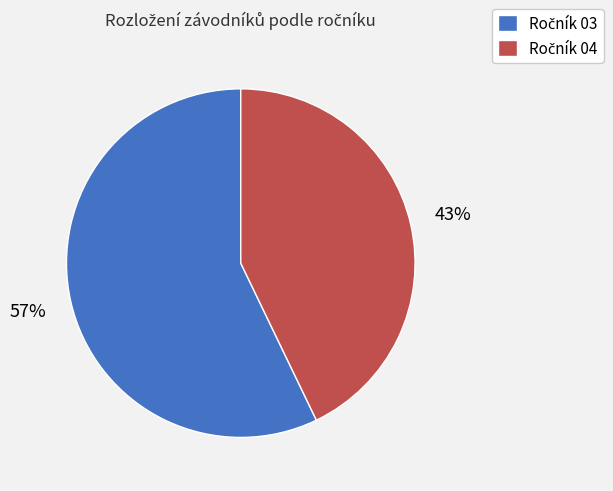

To the nearest percent, what is the difference between the largest and smallest slice percentages?

14%